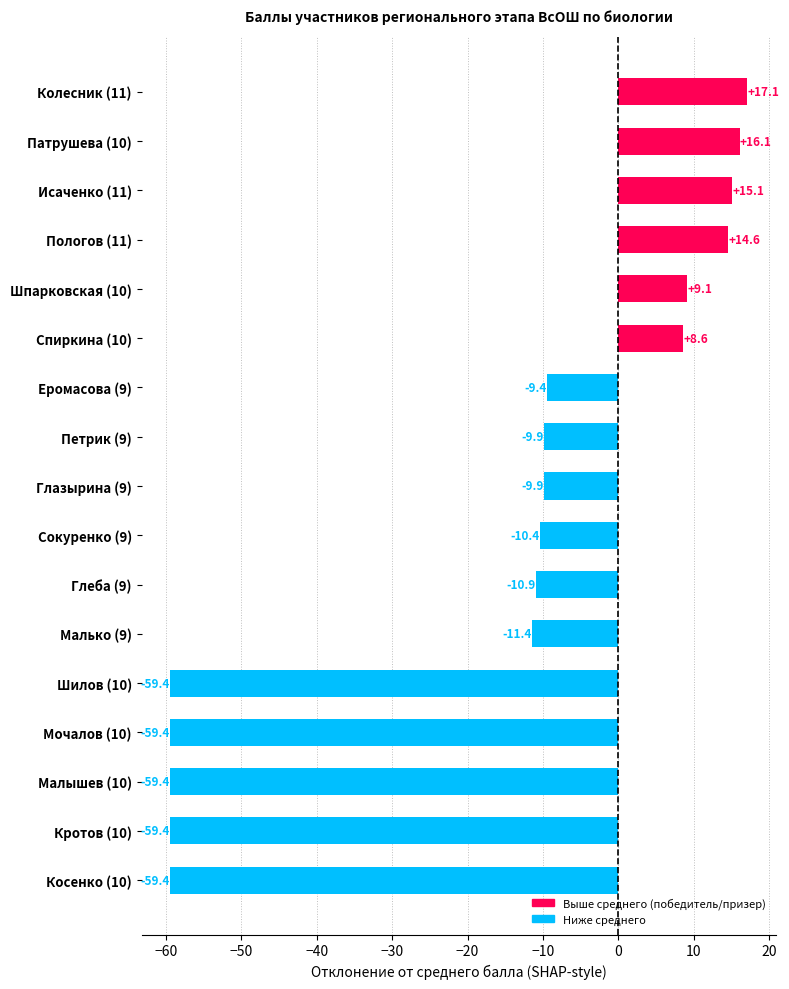

Reading bottom to top, what are all the values shown in this chart?

-59.4	-59.4	-59.4	-59.4	-59.4	-11.4	-10.9	-10.4	-9.9	-9.9	-9.4	8.6	9.1	14.6	15.1	16.1	17.1